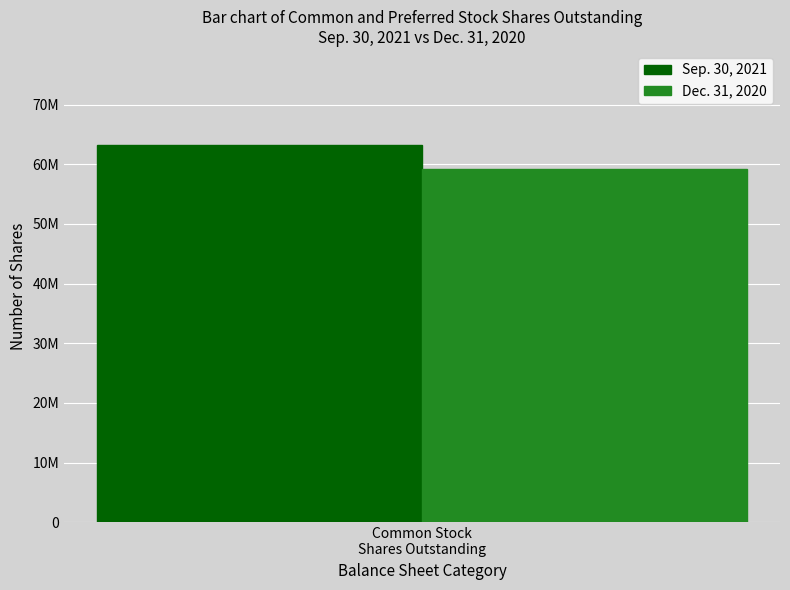

Are the bars grouped side by side (vs. stacked)?

Yes